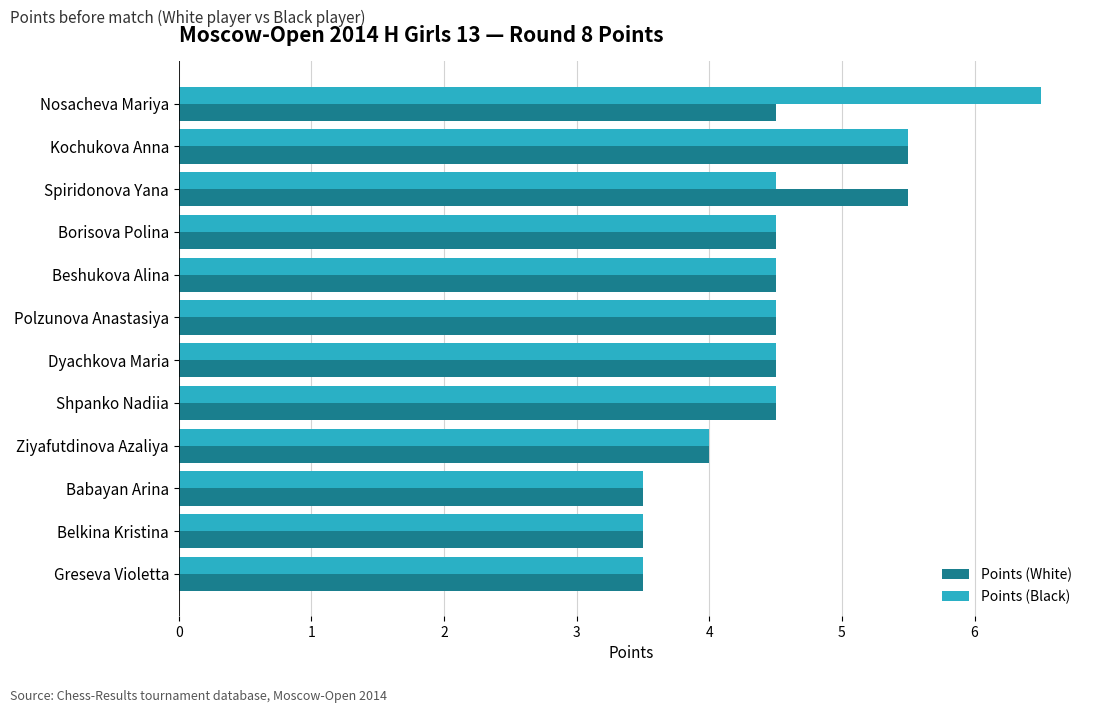

Is the value of Points (Black) at Nosacheva Mariya greater than the value of Points (White) at Ziyafutdinova Azaliya?

Yes